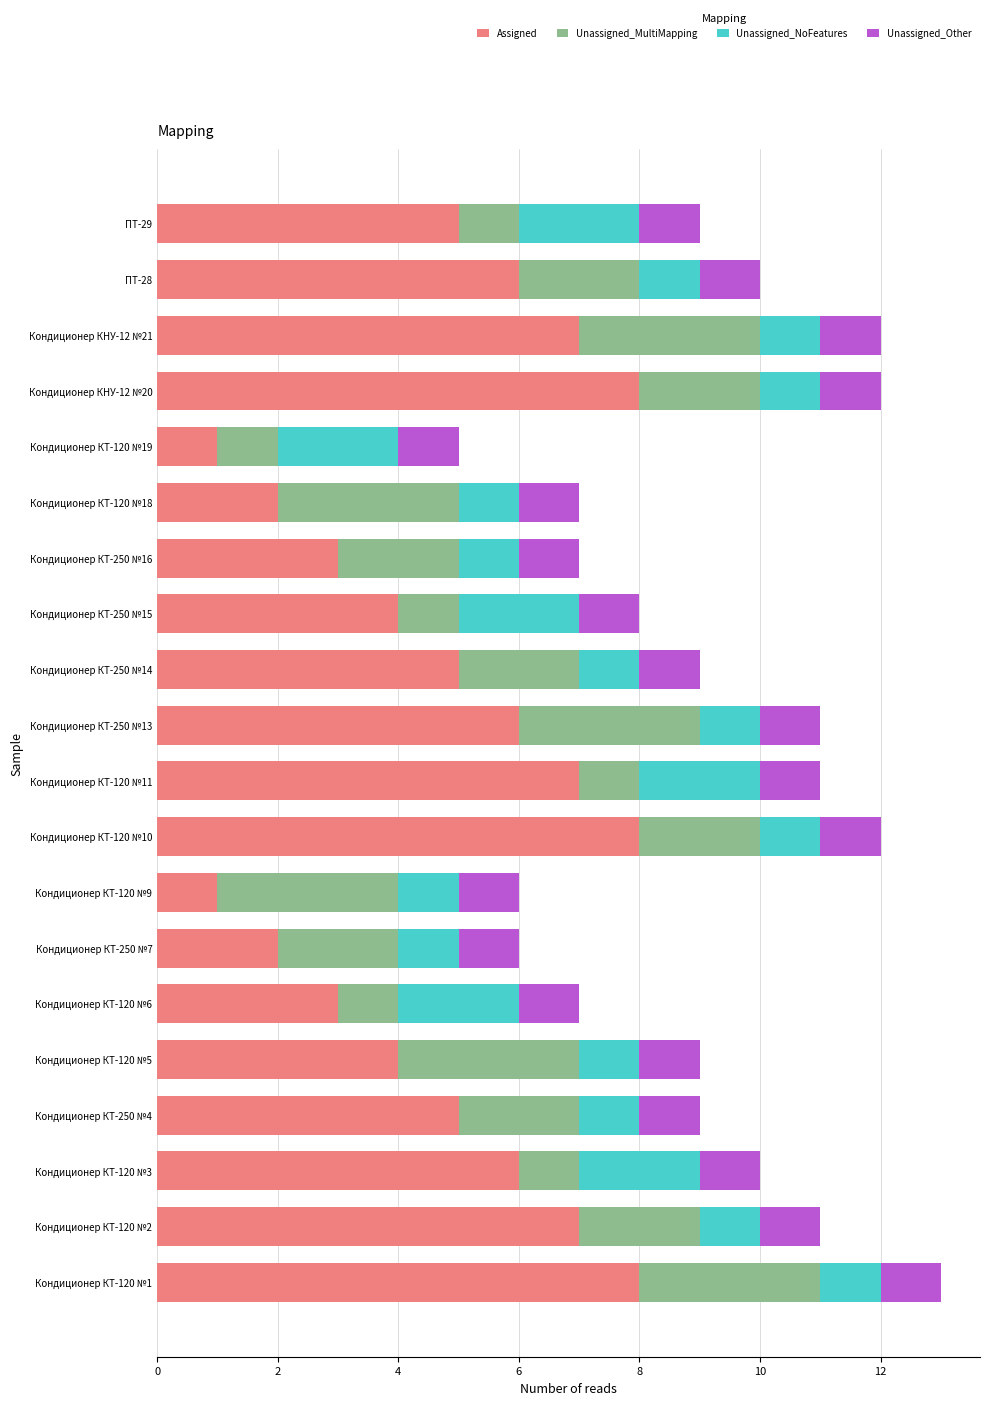

What is the maximum value for Assigned?

8